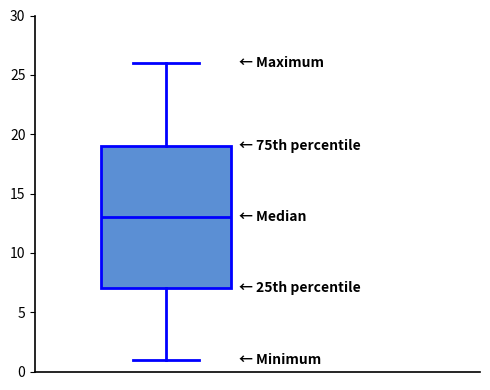

Transcribe this box plot: give where the median line is, the range the box spans, and where the two whiskers end, as read against the y-axis. The values are not printed on the chart, so give them approximately, as read against the axis.

median 13, box 7 to 19, whiskers 1 to 26